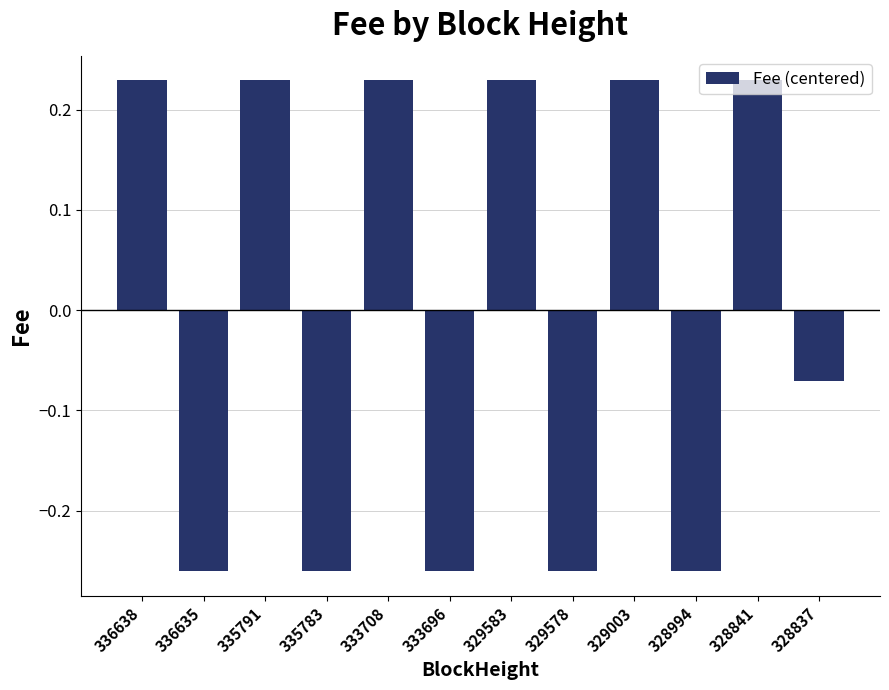

Where does the data first go above 0?

336638